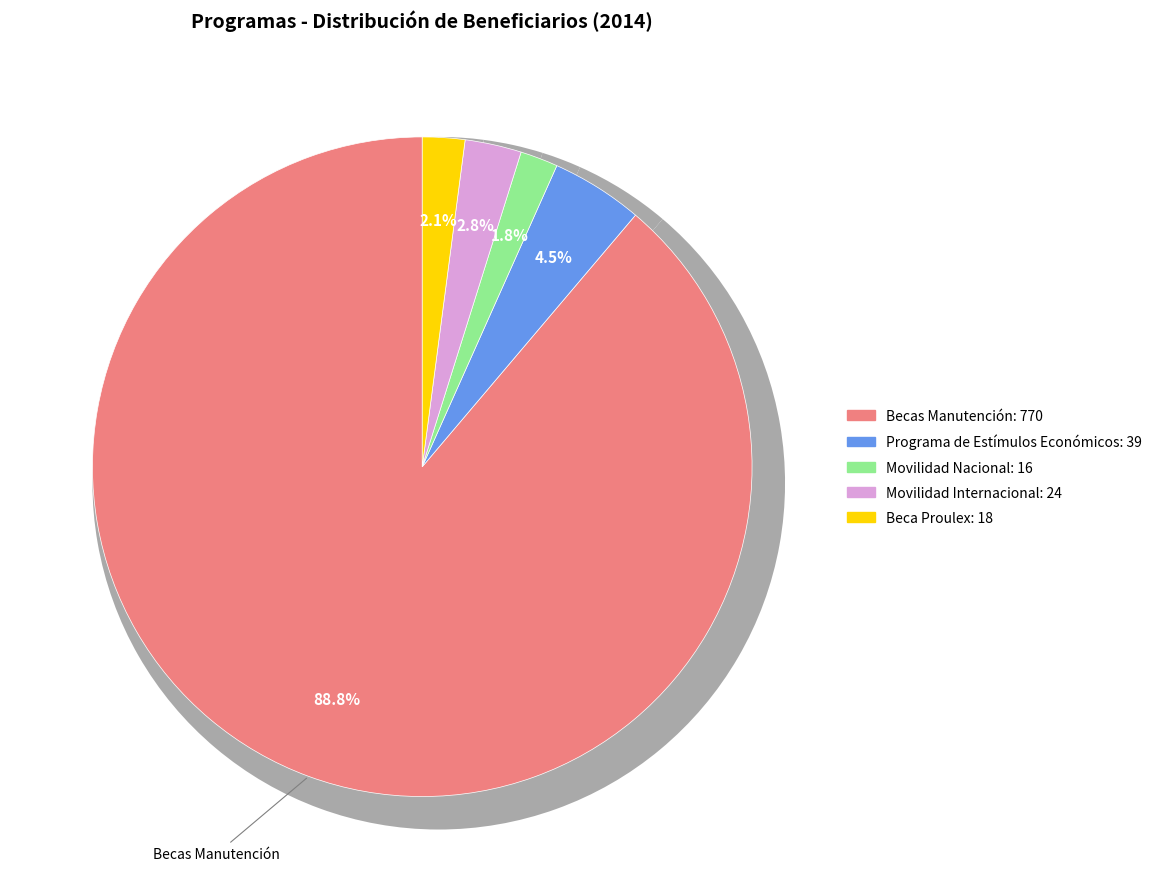

Rank the categories by value from highest to lowest.

Becas Manutención, Programa de Estímulos Económicos, Movilidad Internacional, Beca Proulex, Movilidad Nacional